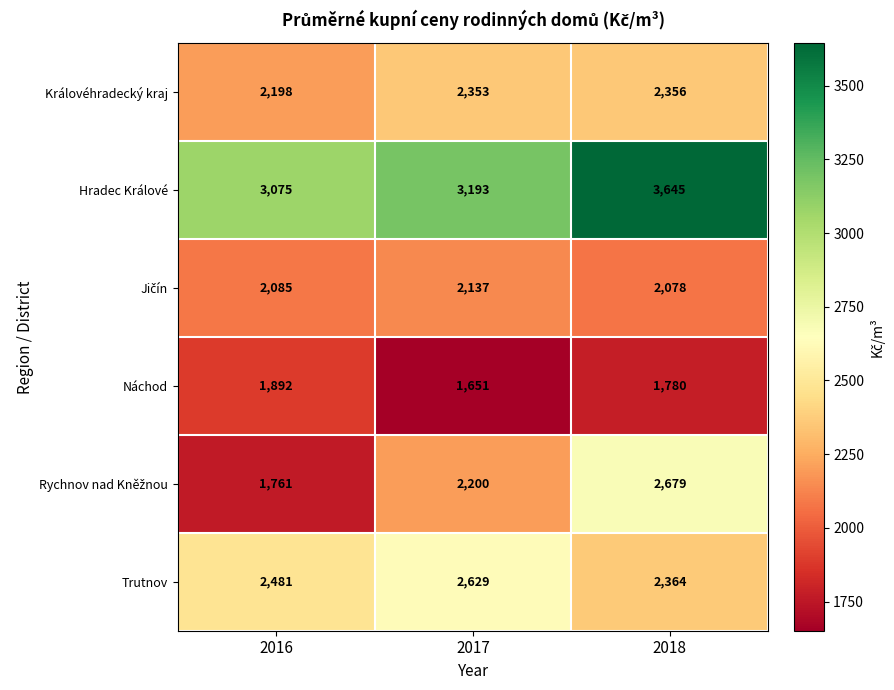

At how many categories does at least one series exceed 1759?

3